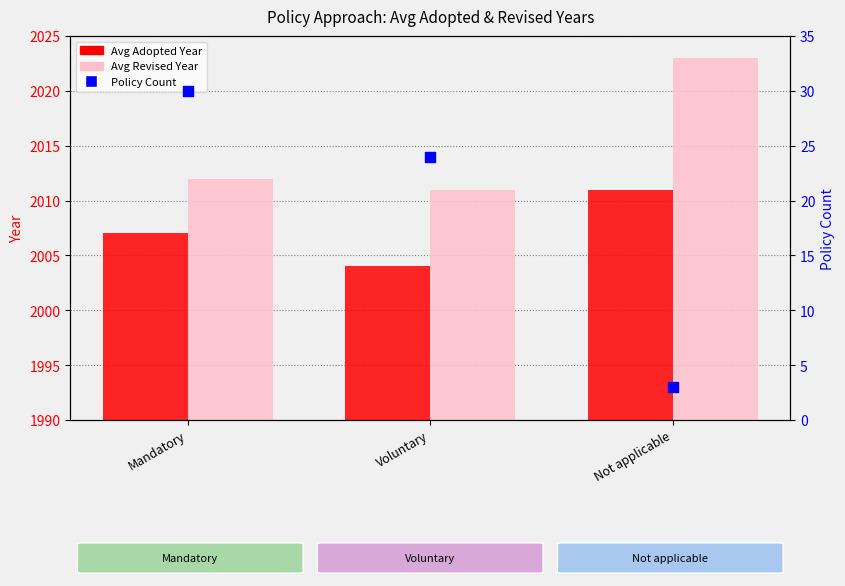

What is the total value across all series at Mandatory?

4049